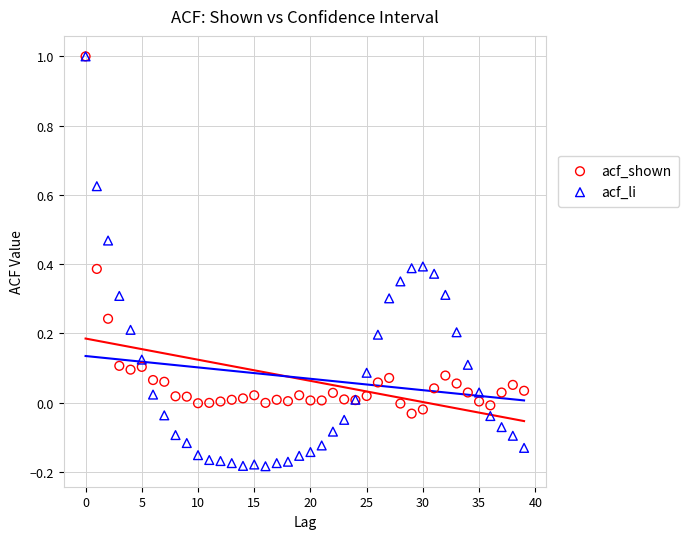

Which series has the largest Y range (max minus min)?

acf_li